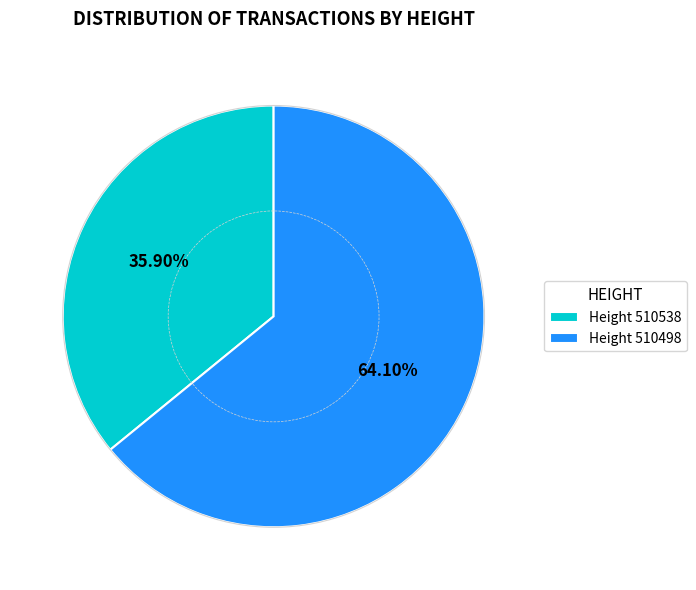

Is Height 510498 the majority of the pie?

Yes